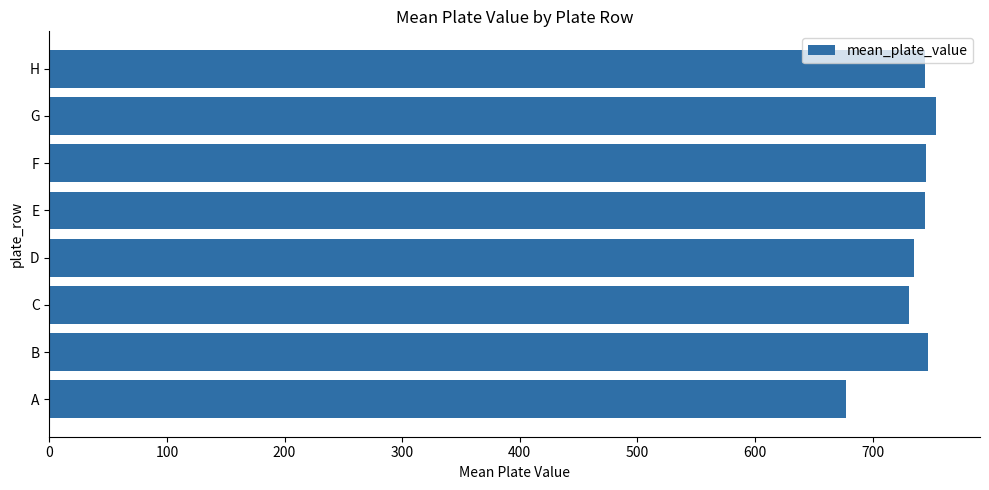

Approximately how many times larger is the value at E compared to G?

1.0